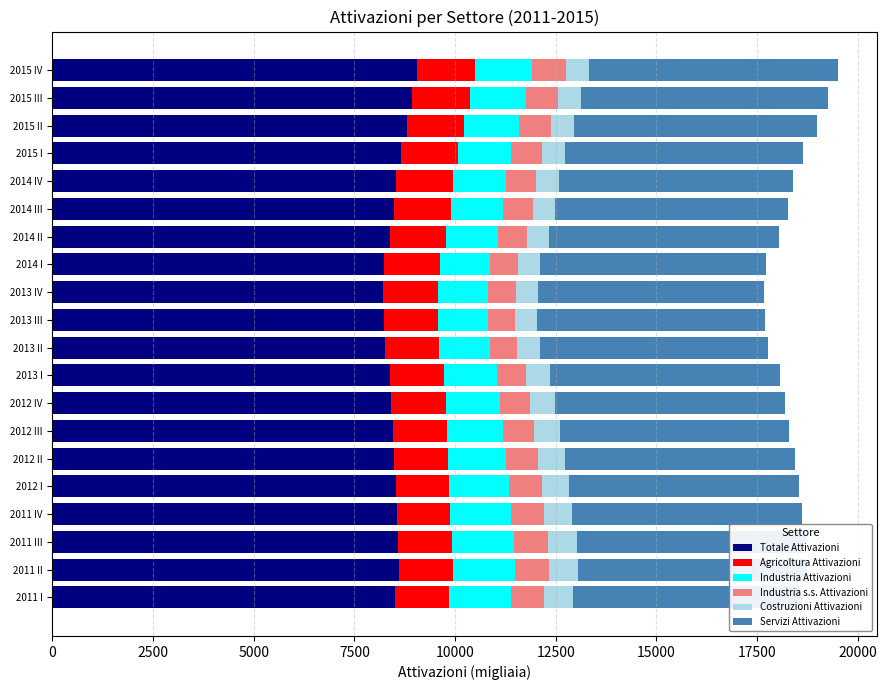

What is the total value across all series at 2014 II?

18056.5